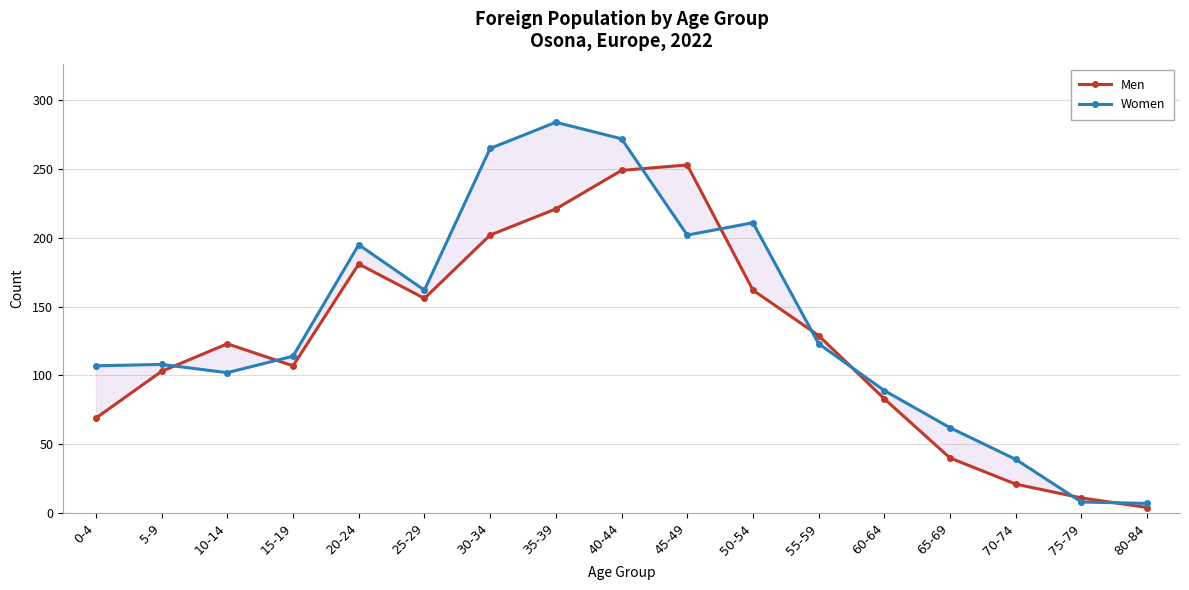

Which label corresponds to the smallest value in the chart?

80-84